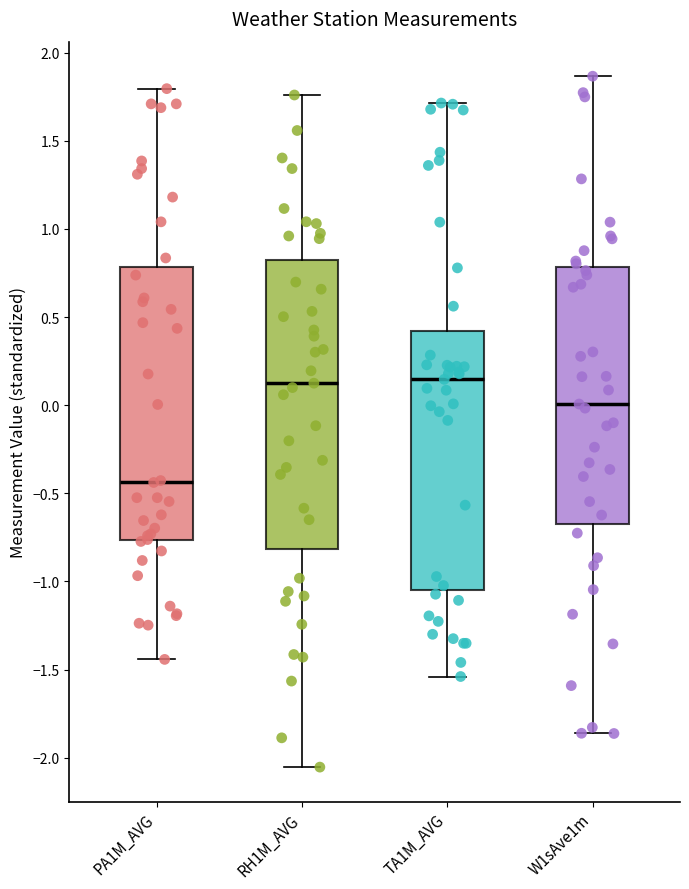

Where is the lower edge of the box for TA1M_AVG on the y-axis? The values are not printed on the chart, so give them approximately, as read against the axis.

-1.05